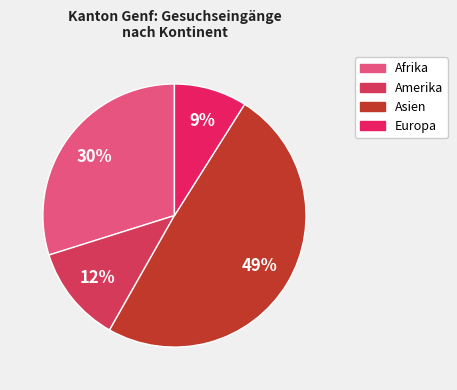

Is there any slice that represents more than half of the pie?

No